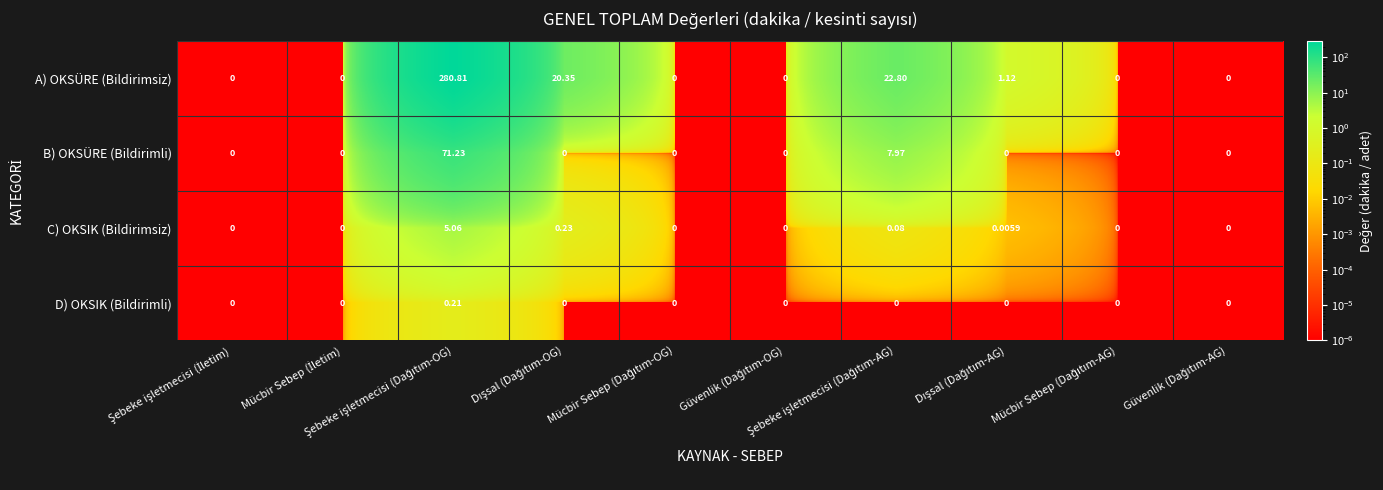

Which series has the largest total across all categories?

A) OKSÜRE (Bildirimsiz)